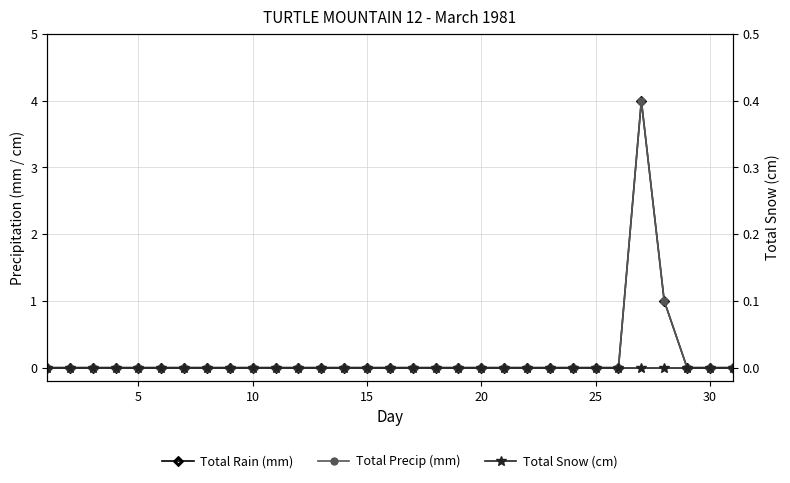

What is the difference between the maximum and minimum values in the Total Rain (mm) series?

4